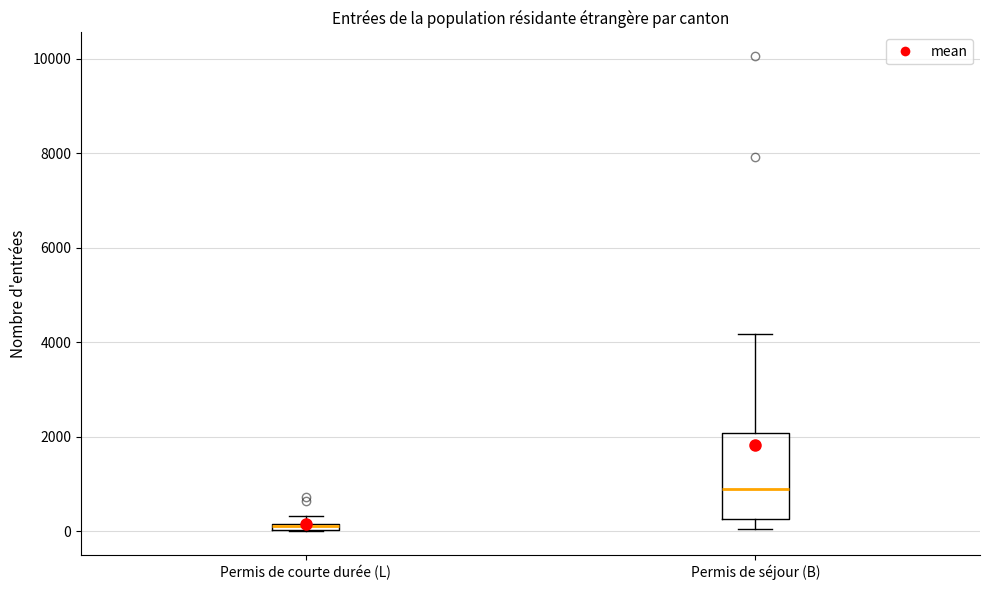

Which box's median line is the highest?

Permis de séjour (B)